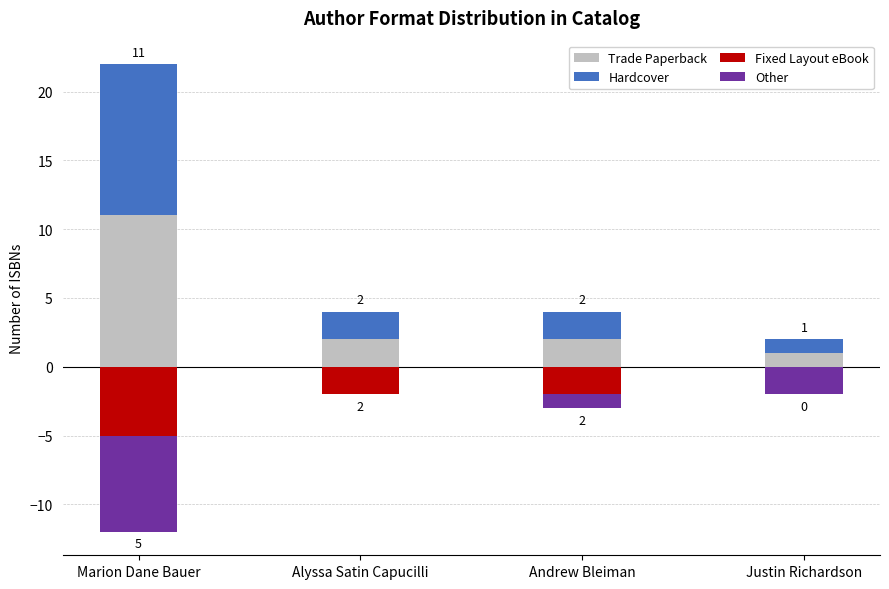

At how many categories does at least one series exceed 6?

1